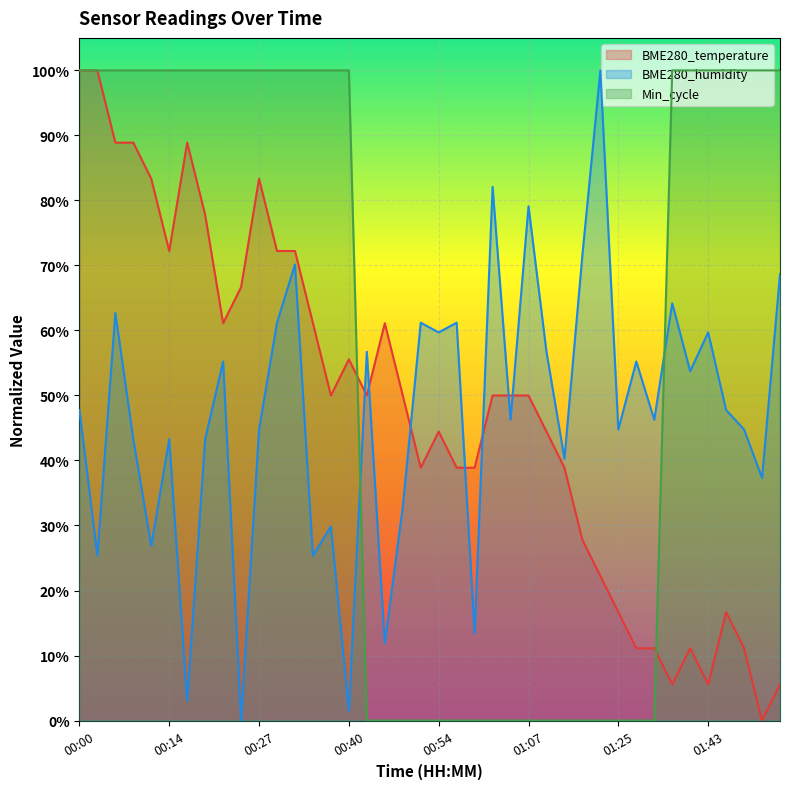

At 00:14, list the series in order from largest to smallest.

Min_cycle, BME280_temperature, BME280_humidity